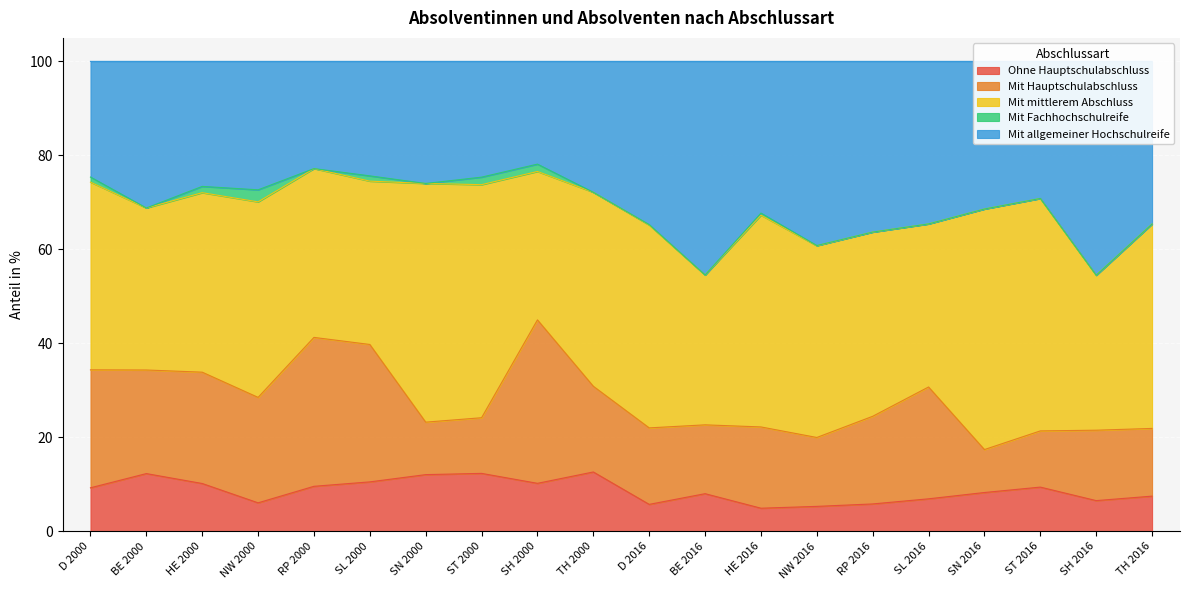

How many data points in Mit Hauptschulabschluss are above 18?

10